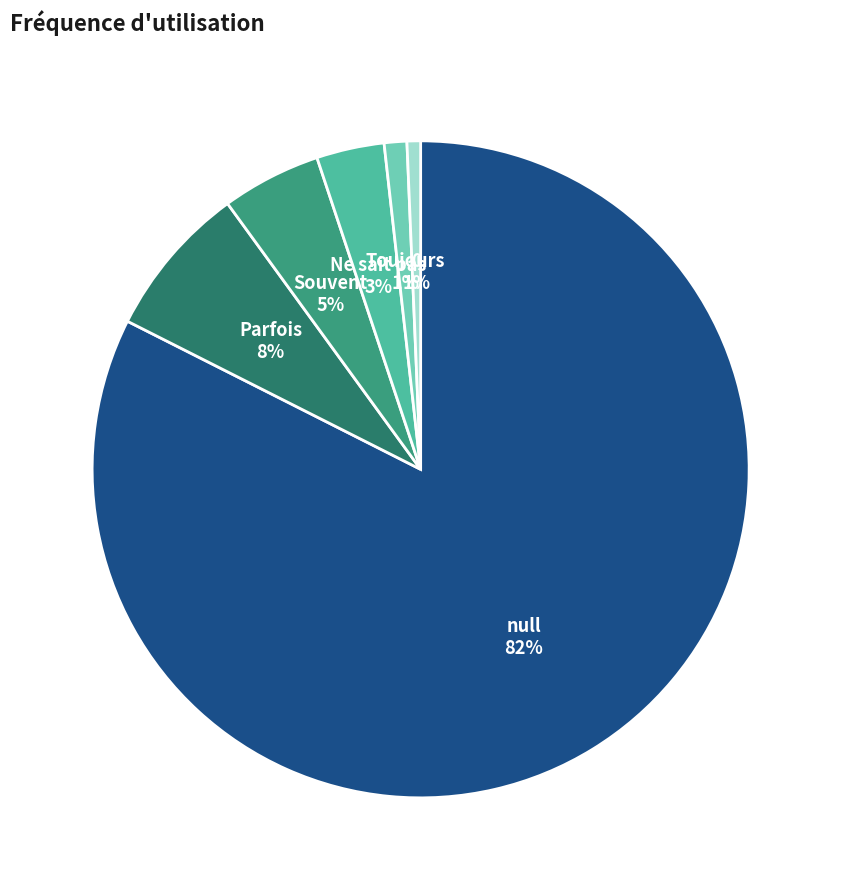

Is it true that 0 is 1% of the pie?

True